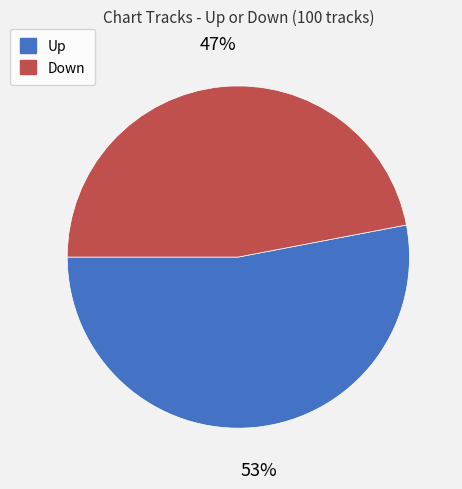

To the nearest percent, what is the difference between the largest and smallest slice percentages?

6%